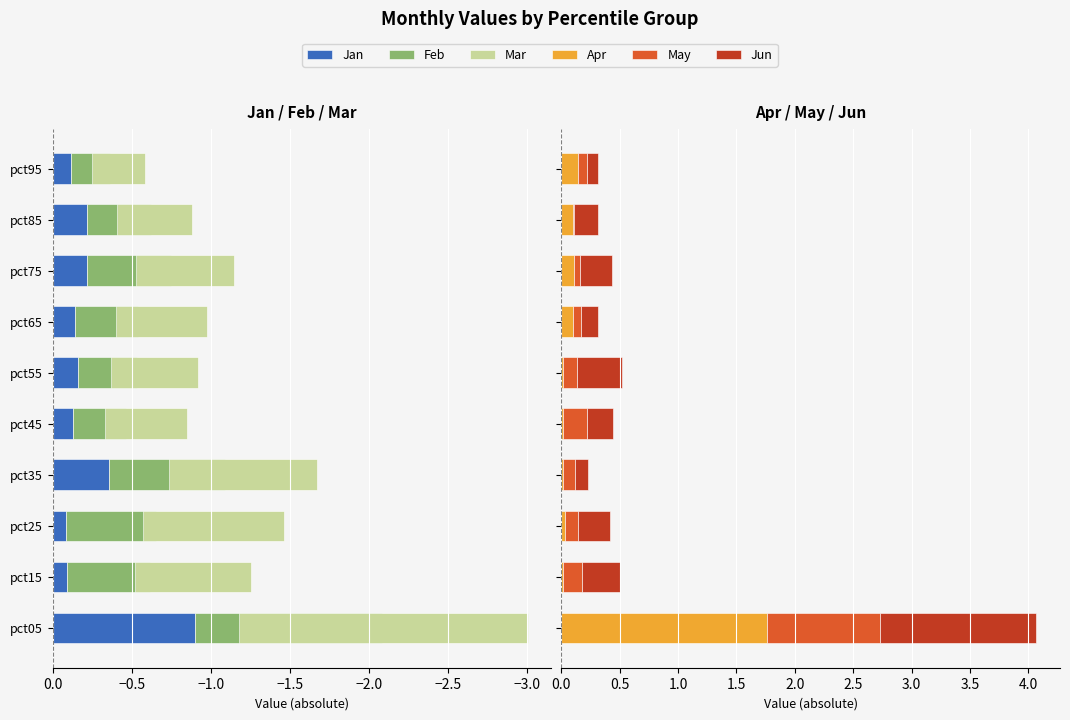

The value of Mar at pct45 is -0.5. True or false?

True